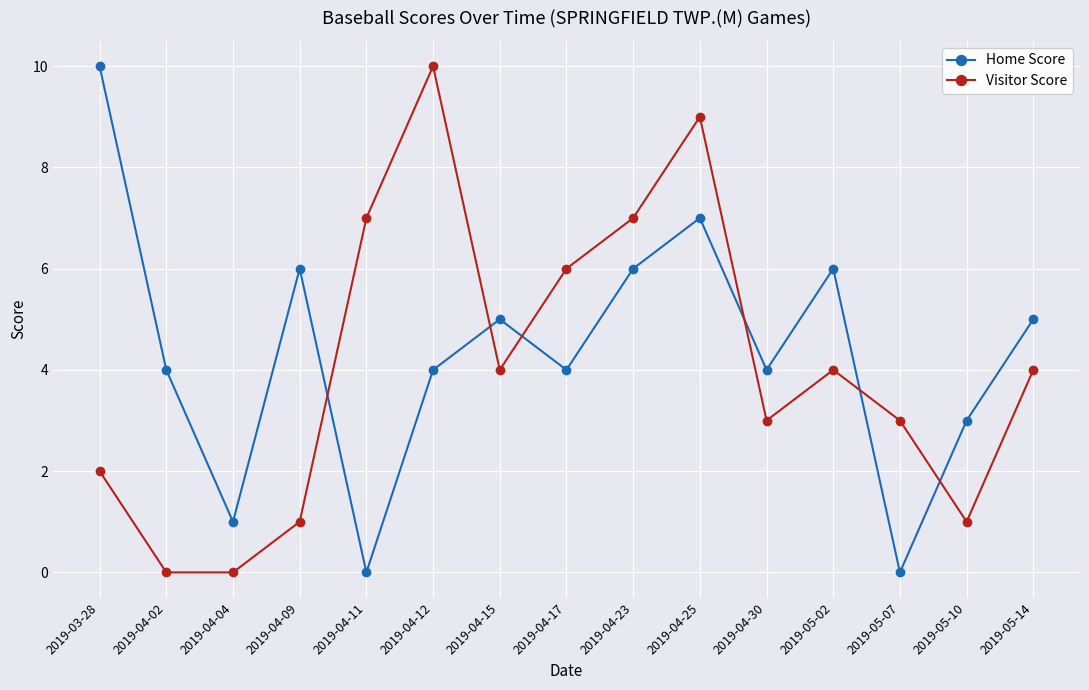

The value of Home Score at 2019-04-04 is 1. True or false?

True